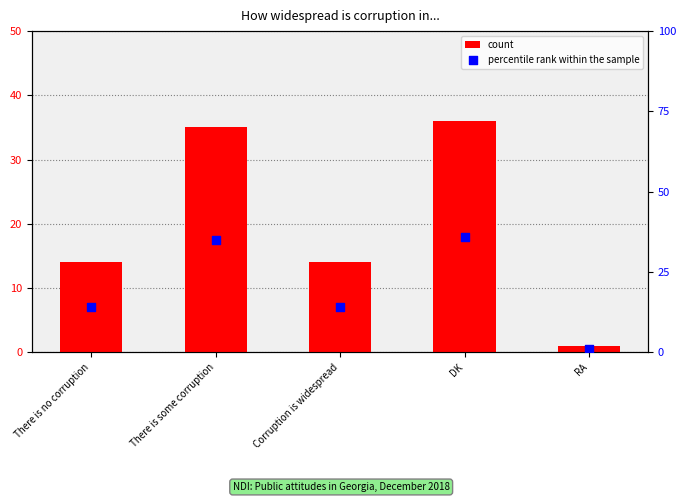

At how many categories does at least one series exceed 9?

4